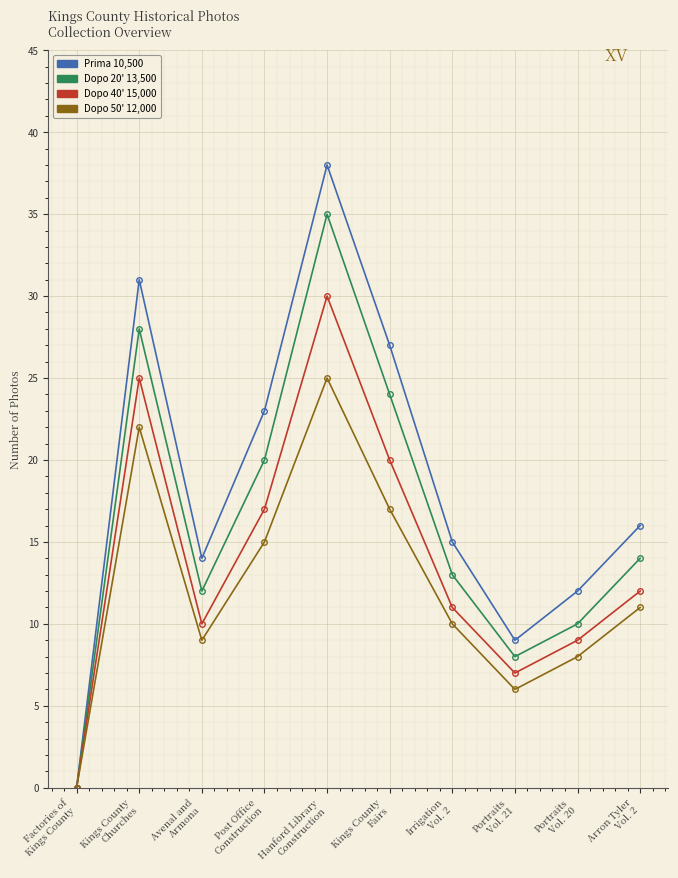

Where does the Dopo 40' 15,000 series first go above 12?

Kings County
Churches